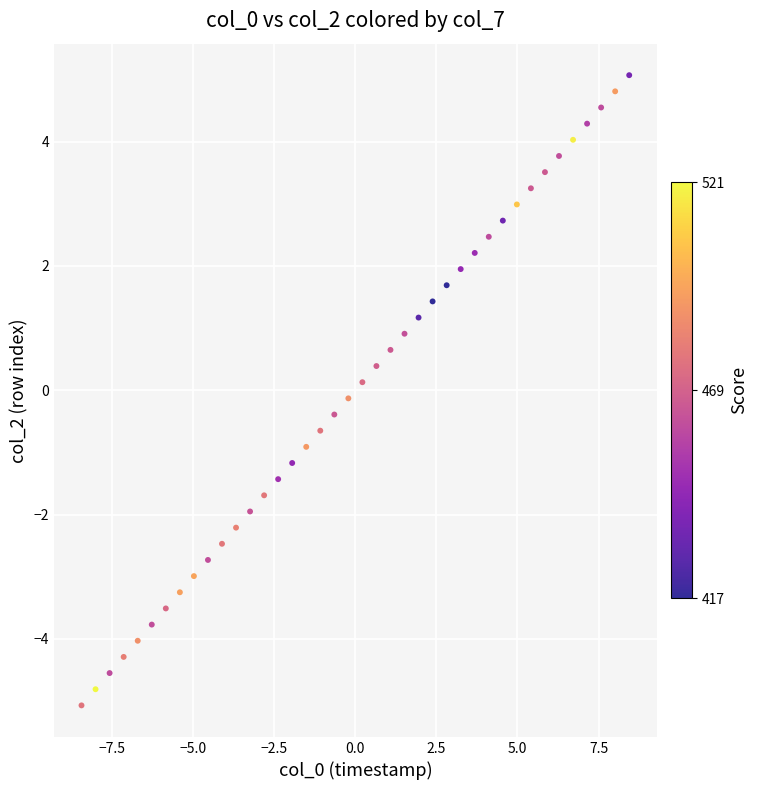

What is the range of X values (max minus min)?

16.9